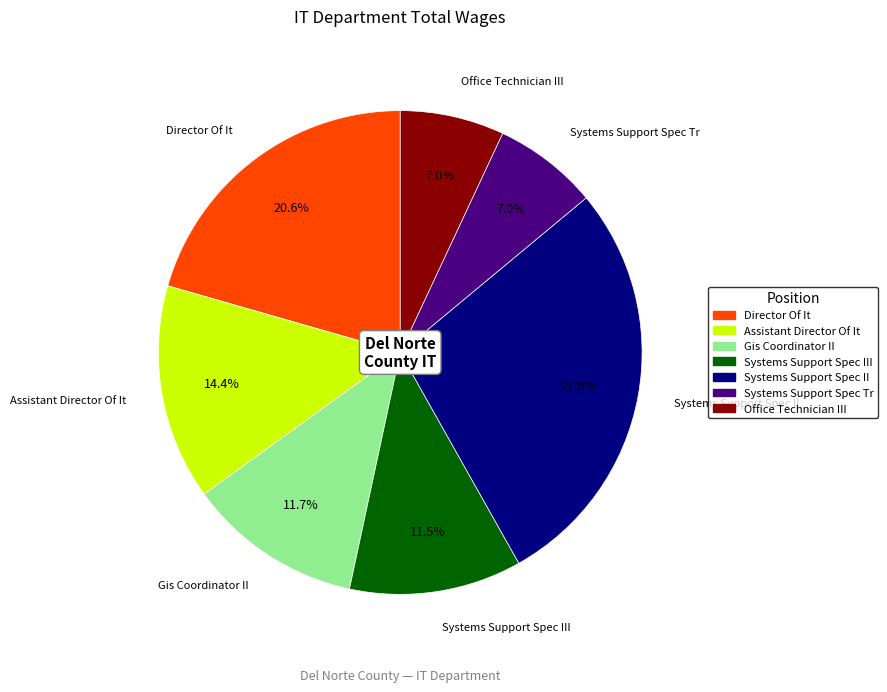

Is there any slice that represents more than half of the pie?

No